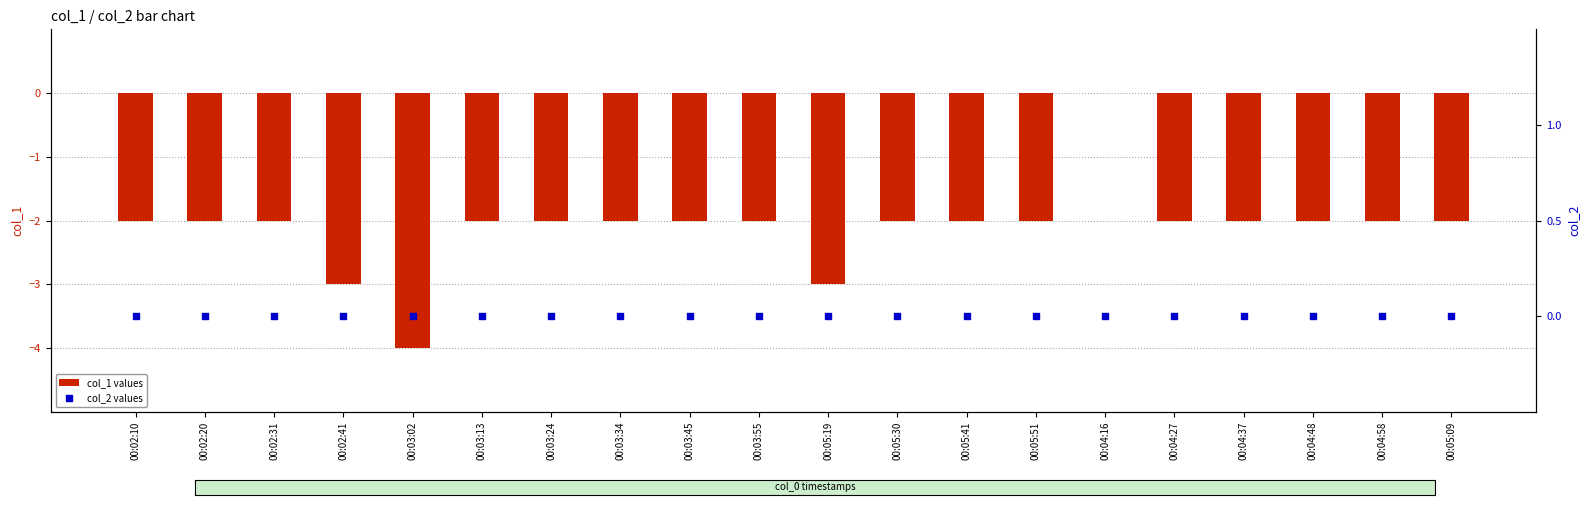

Which series has the largest total across all categories?

col_2 values